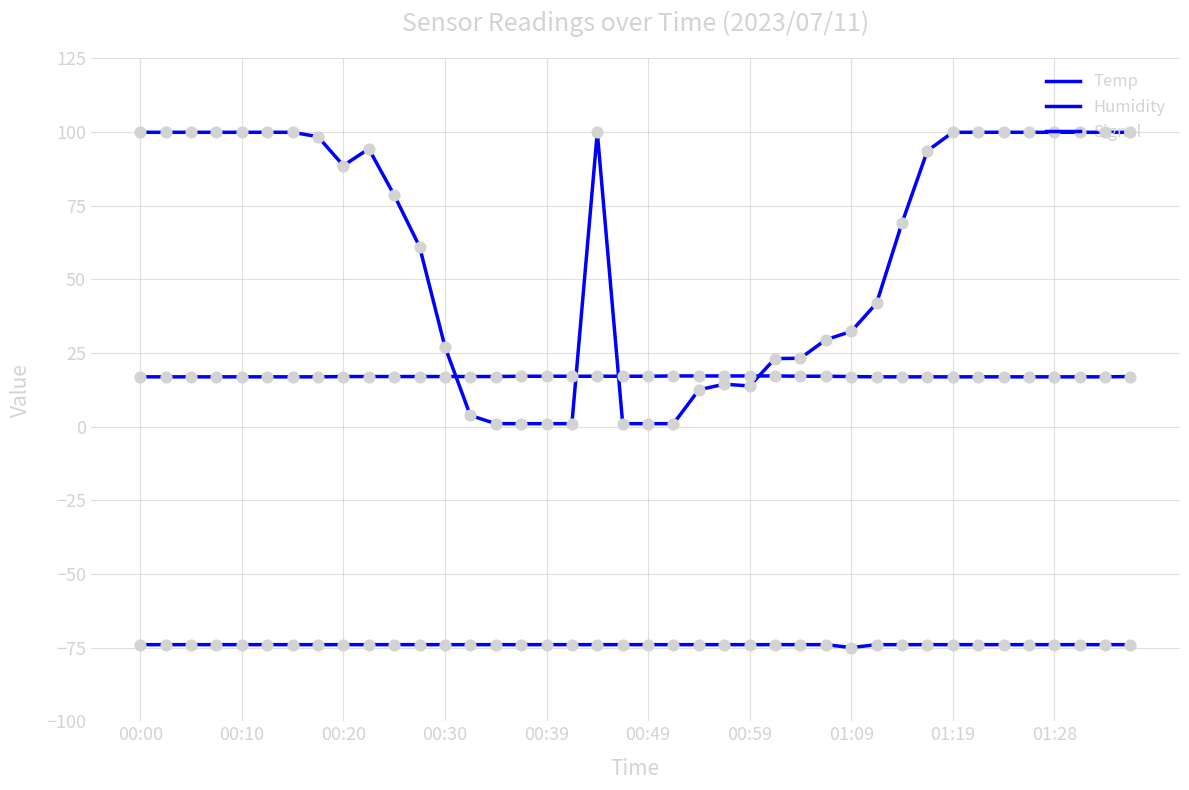

How many lines are shown in the chart?

3